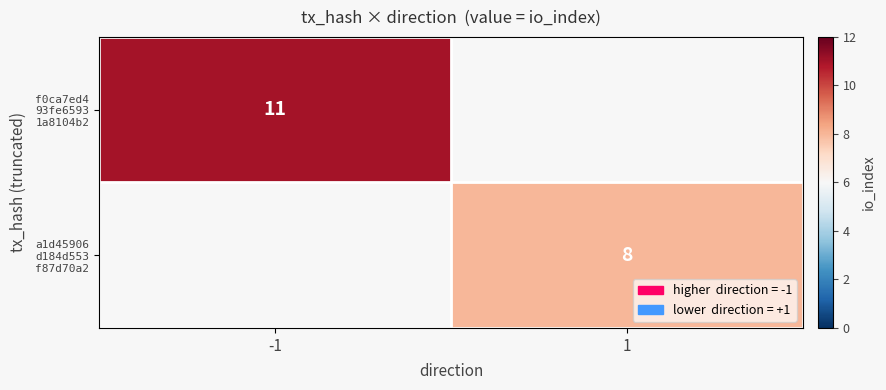

Rank the series at 1 from highest to lowest value.

f0ca7ed4 93fe6593 1a8104b2, a1d45906 d184d553 f87d70a2